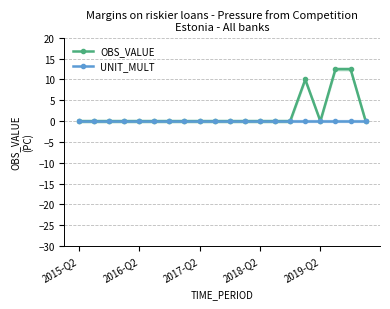

The value of UNIT_MULT at 2018-Q2 is 0.0. True or false?

True